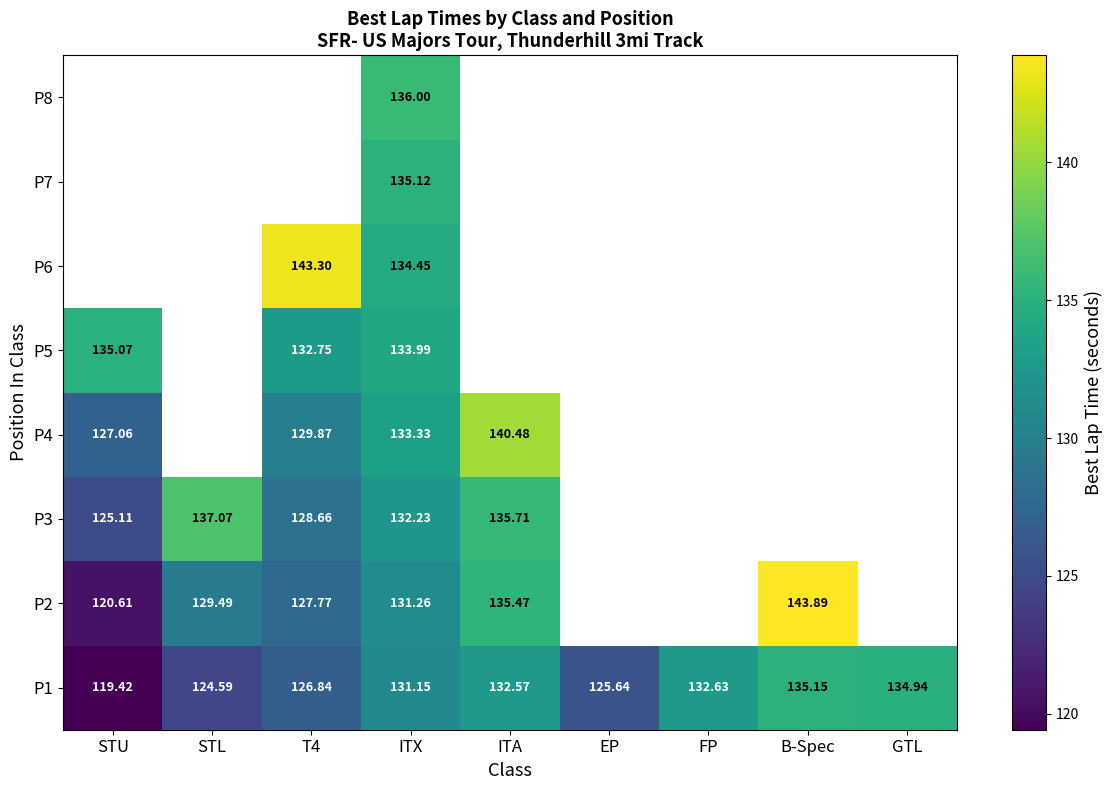

At which category is the sum across all series the highest?

ITX